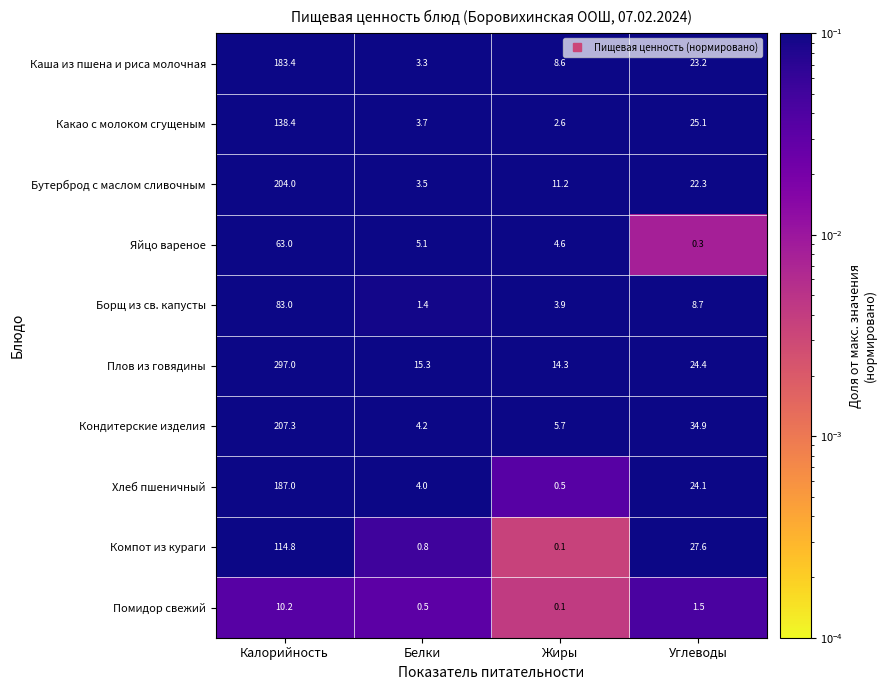

What is the spread (max minus min) of values at Белки?

14.8